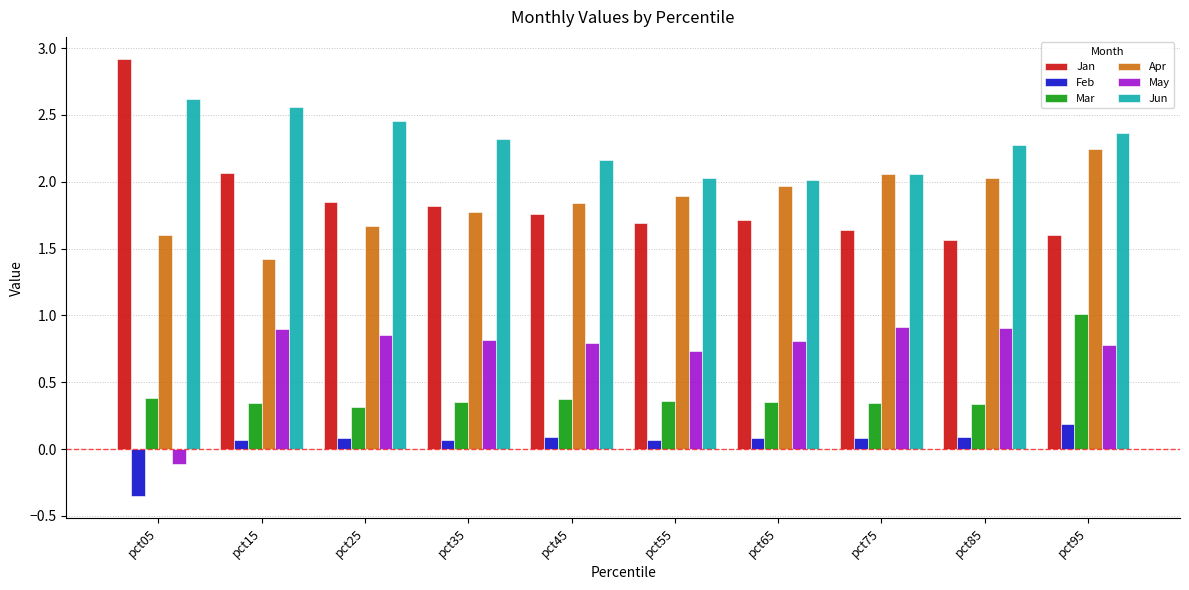

Is it true that Mar equals 0.3 at pct25?

True